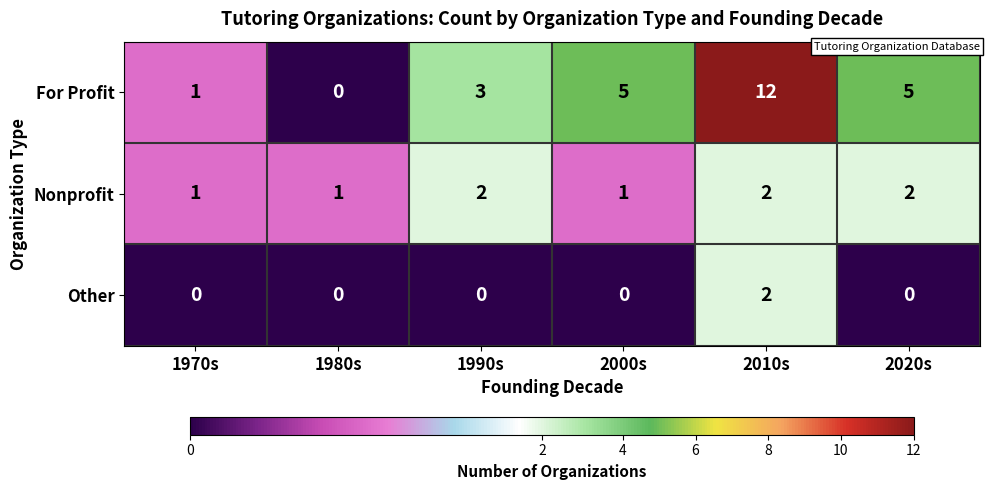

Is it true that Other equals 0 at 2020s?

True